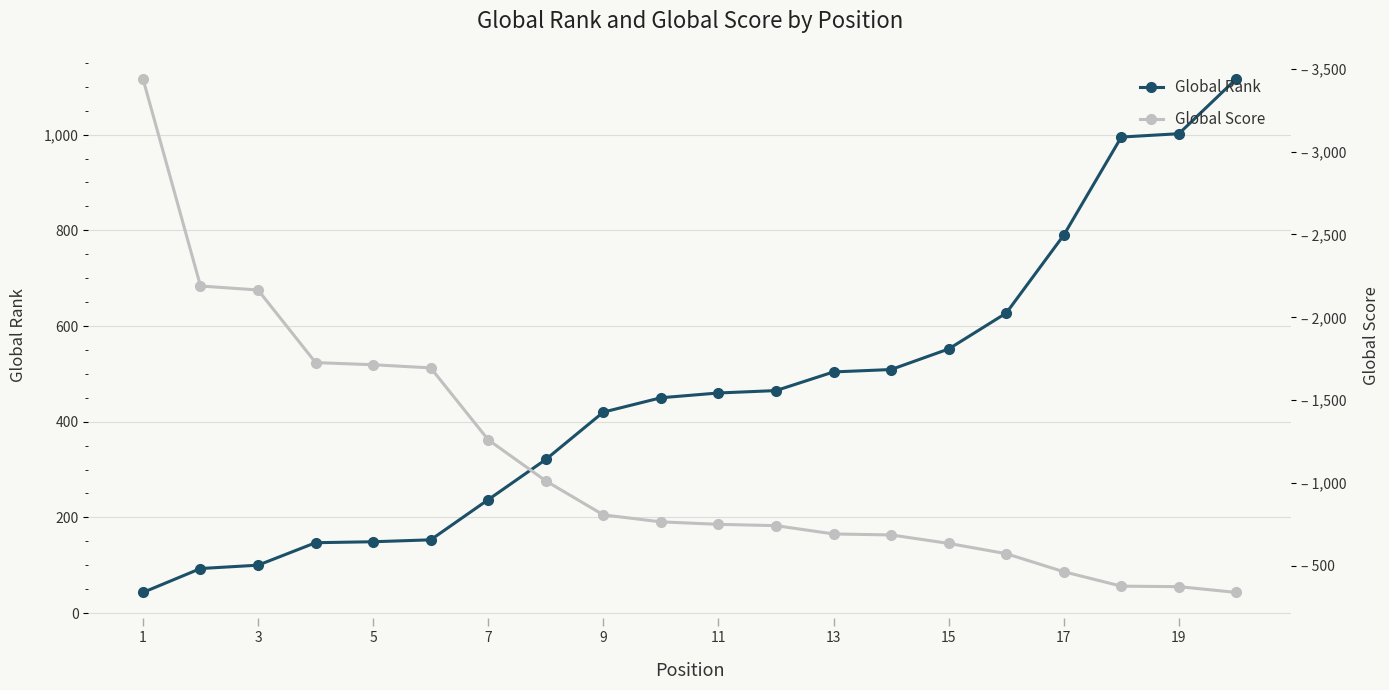

What is the highest value of the Global Rank series?

1117